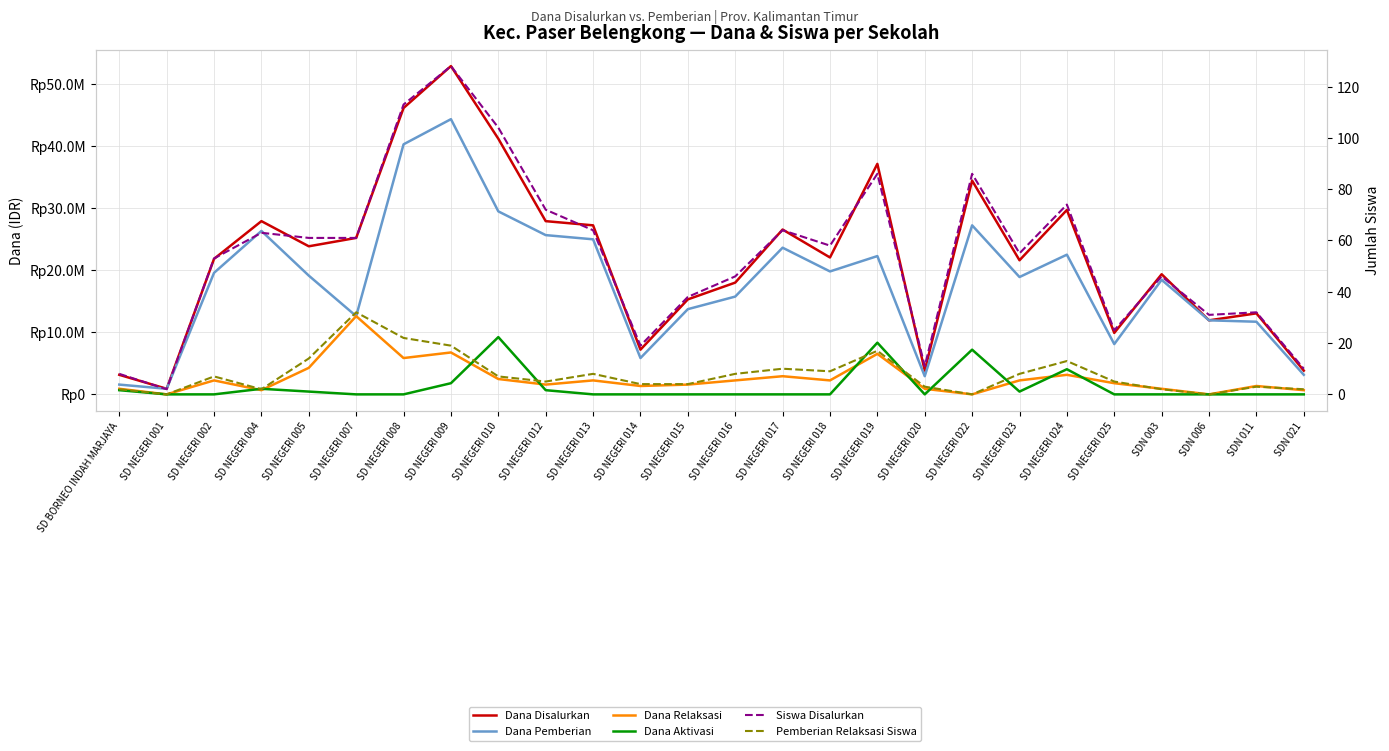

True or false: Pemberian Relaksasi Siswa has a value of 5 at SD NEGERI 014.

False